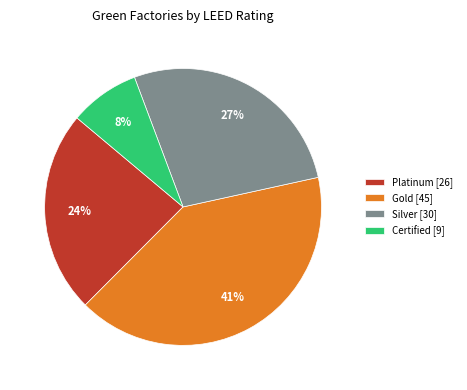

Between Silver and Certified, which is larger?

Silver